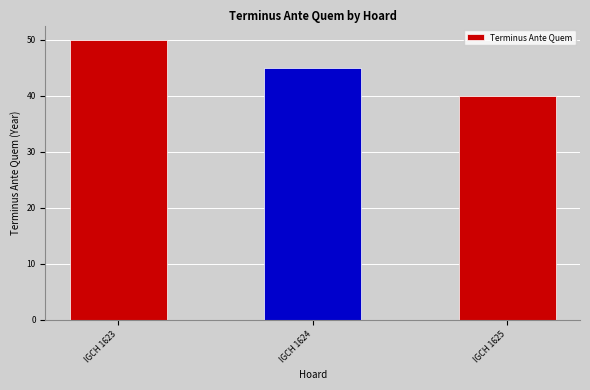

What is the approximate value at IGCH 1623, to the nearest 10?

50